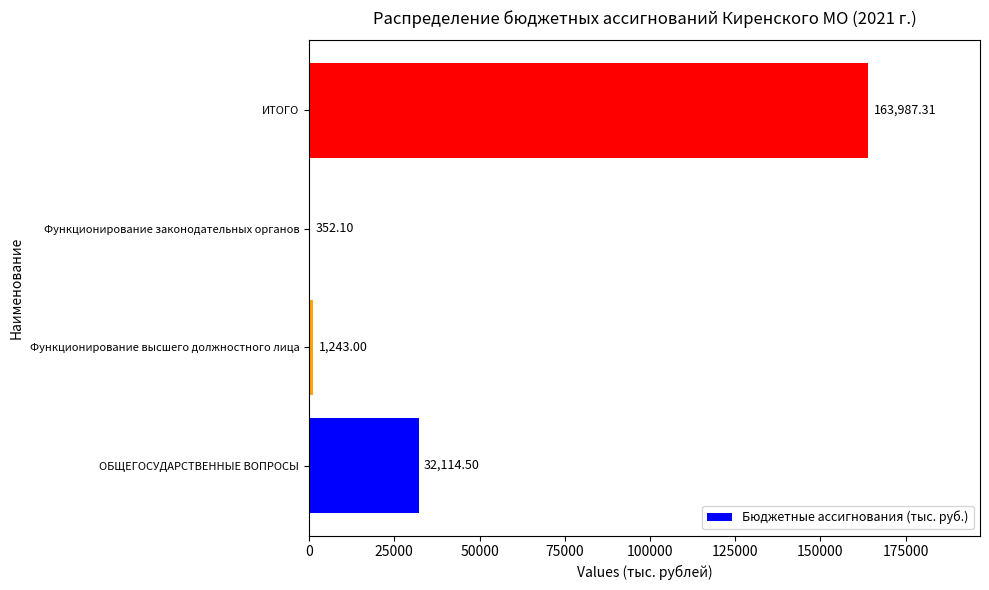

Which label corresponds to the largest value in the chart?

ИТОГО